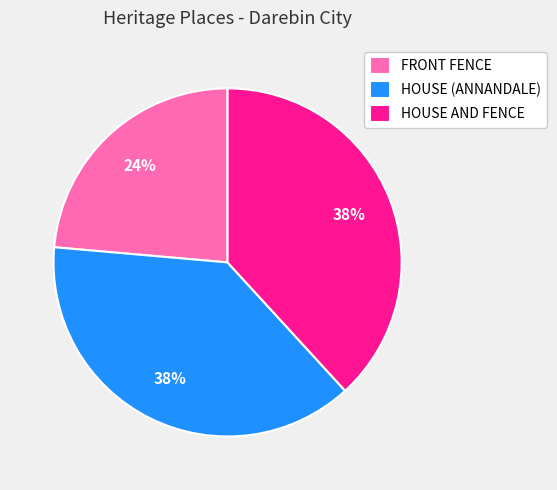

What is the smallest slice in the pie chart?

FRONT FENCE